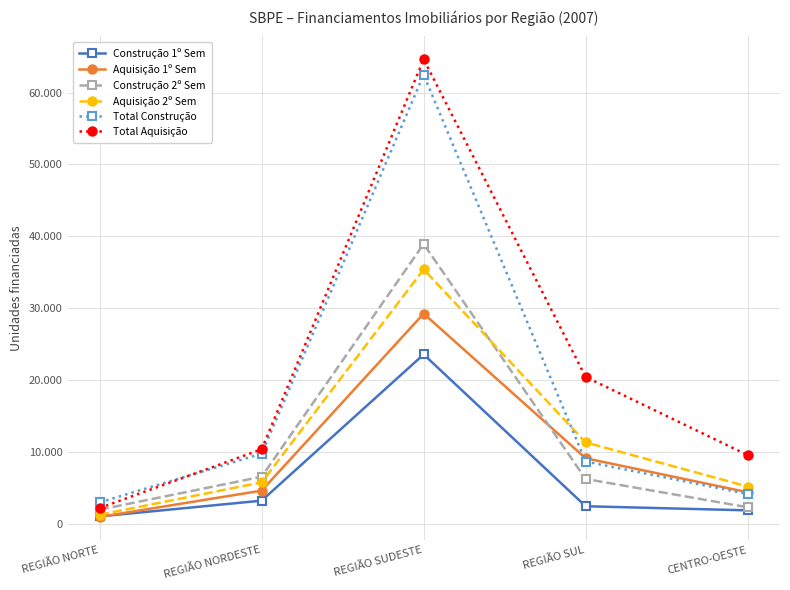

Reading right to left, transcribe all the data shown in this chart.

Construção 1º Sem: 1854	2427	23554	3206	1011
Aquisição 1º Sem: 4372	9107	29234	4600	942
Construção 2º Sem: 2284	6223	38919	6535	1951
Aquisição 2º Sem: 5173	11310	35391	5752	1241
Total Construção: 4138	8650	62473	9741	2962
Total Aquisição: 9545	20417	64625	10352	2183